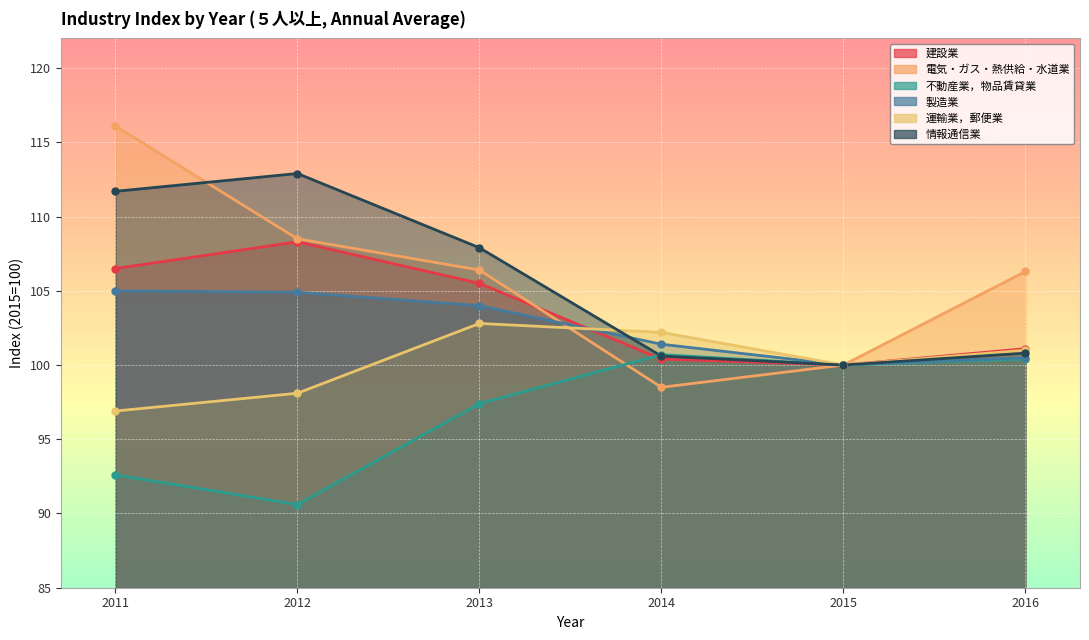

Which category has the lowest value in the 建設業 series?

2015